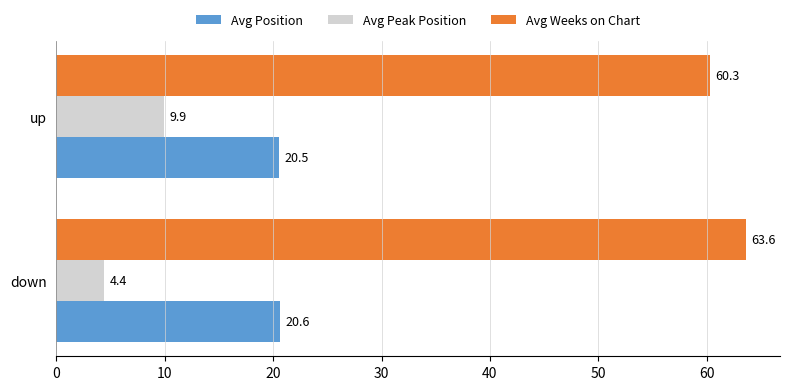

List the series in order of their peak value, highest first.

Avg Weeks on Chart, Avg Position, Avg Peak Position